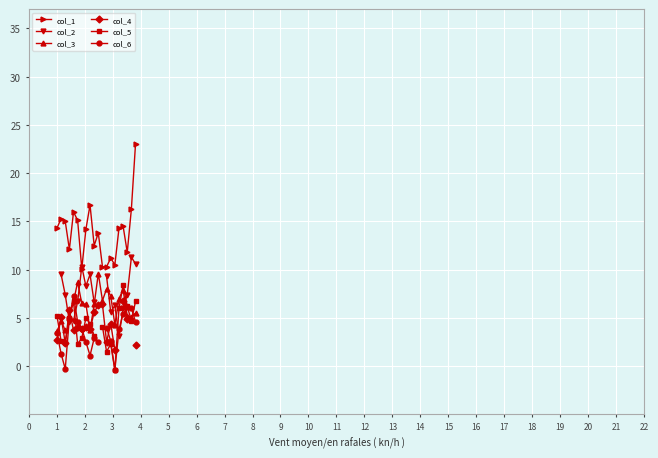

True or false: col_2 and col_1 cross at least once.

True